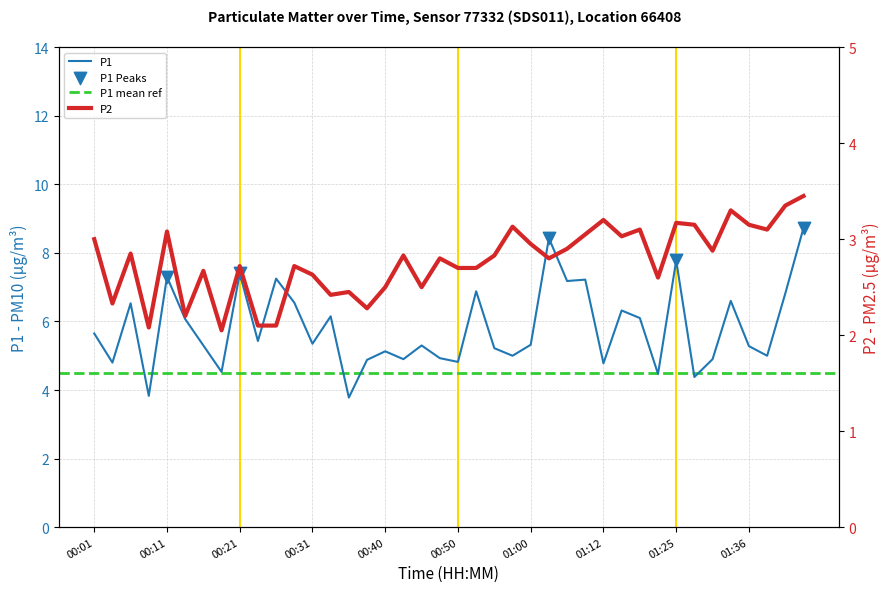

Which series reaches the maximum Y coordinate?

P1